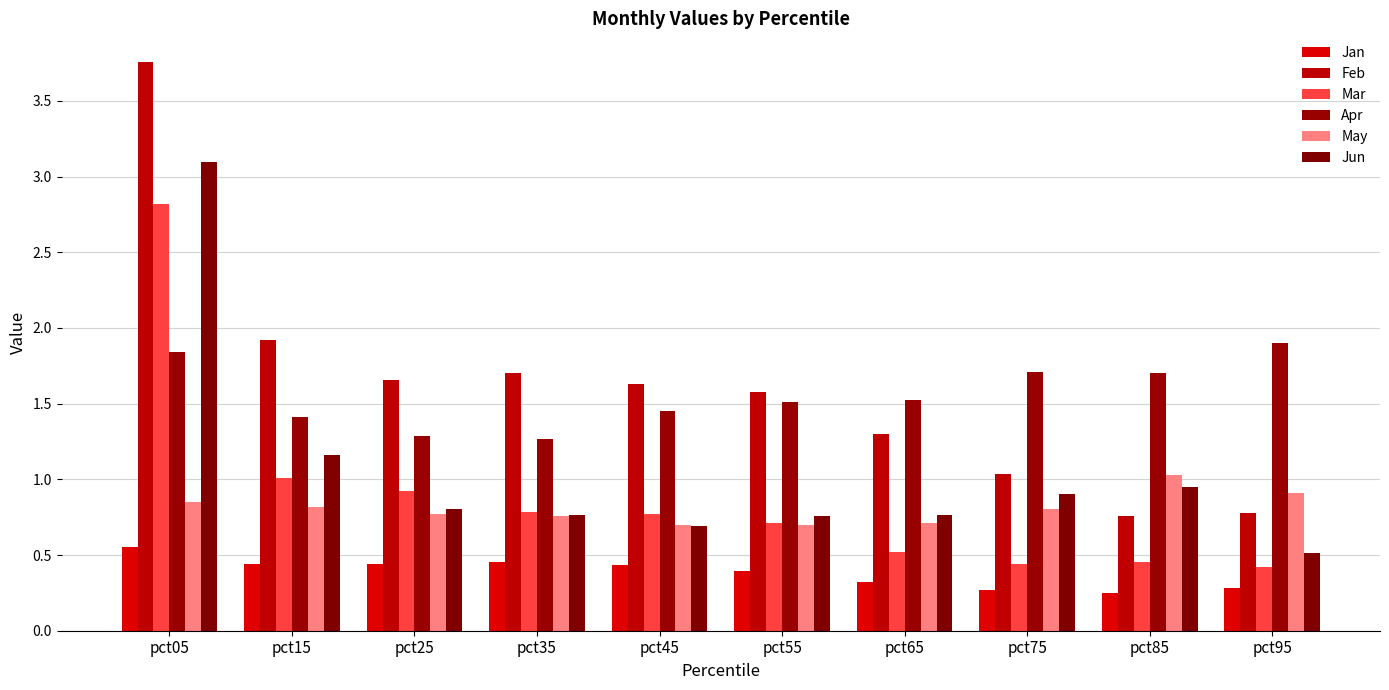

How many groups of bars are there?

10